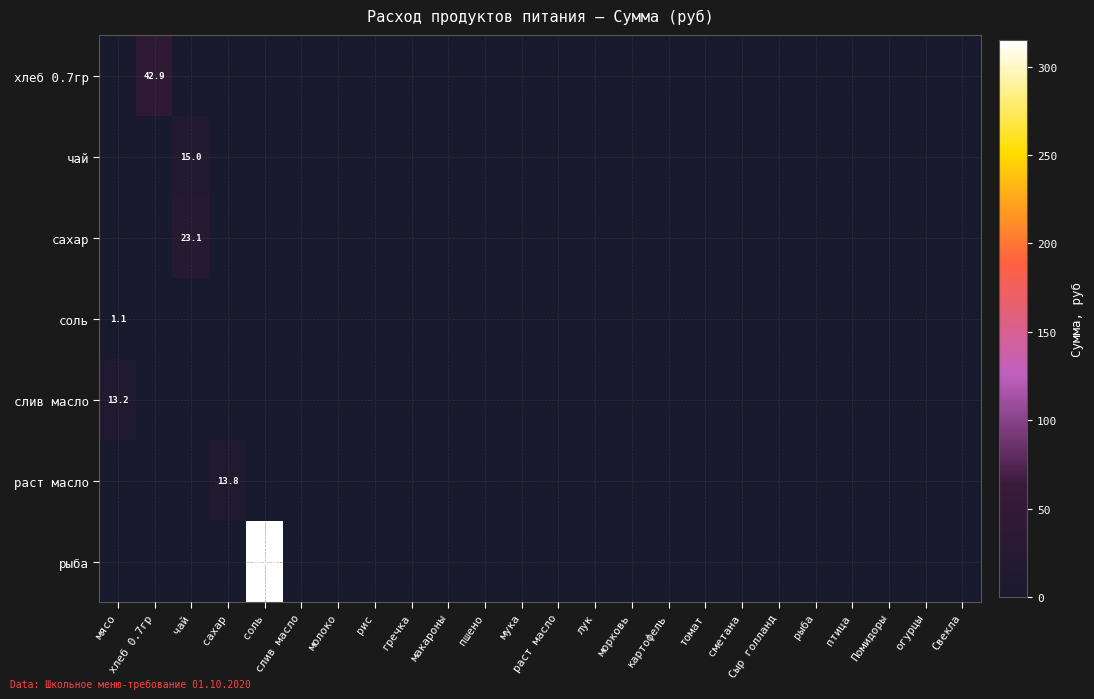

What is the spread (max minus min) of values at хлеб 0.7гр?

42.9